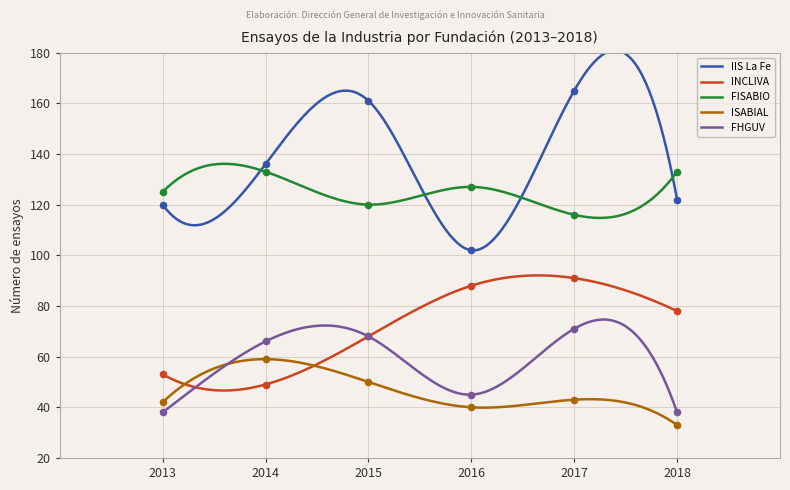

At which category is the sum across all series the highest?

2017